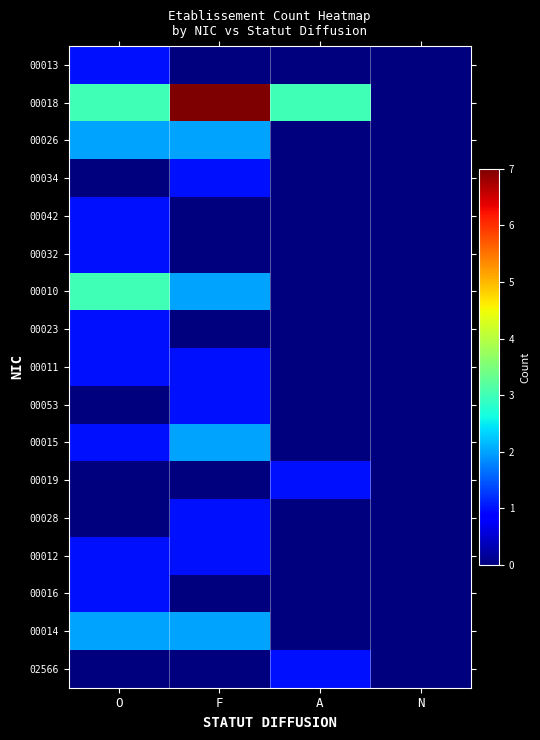

How many distinct data groups are displayed?

17